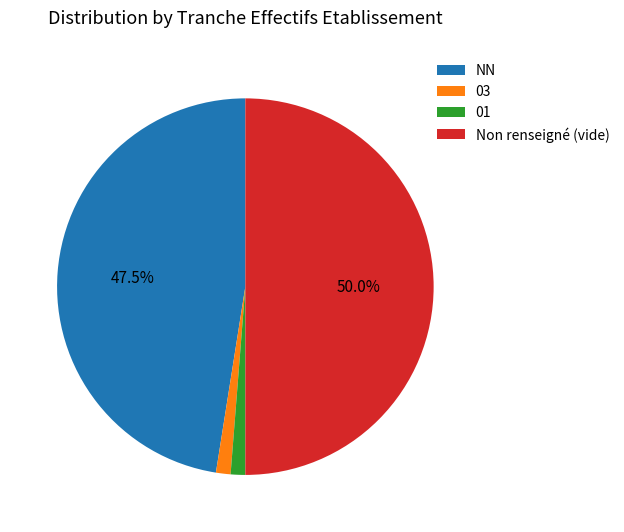

Which slice is the largest?

Non renseigné (vide)